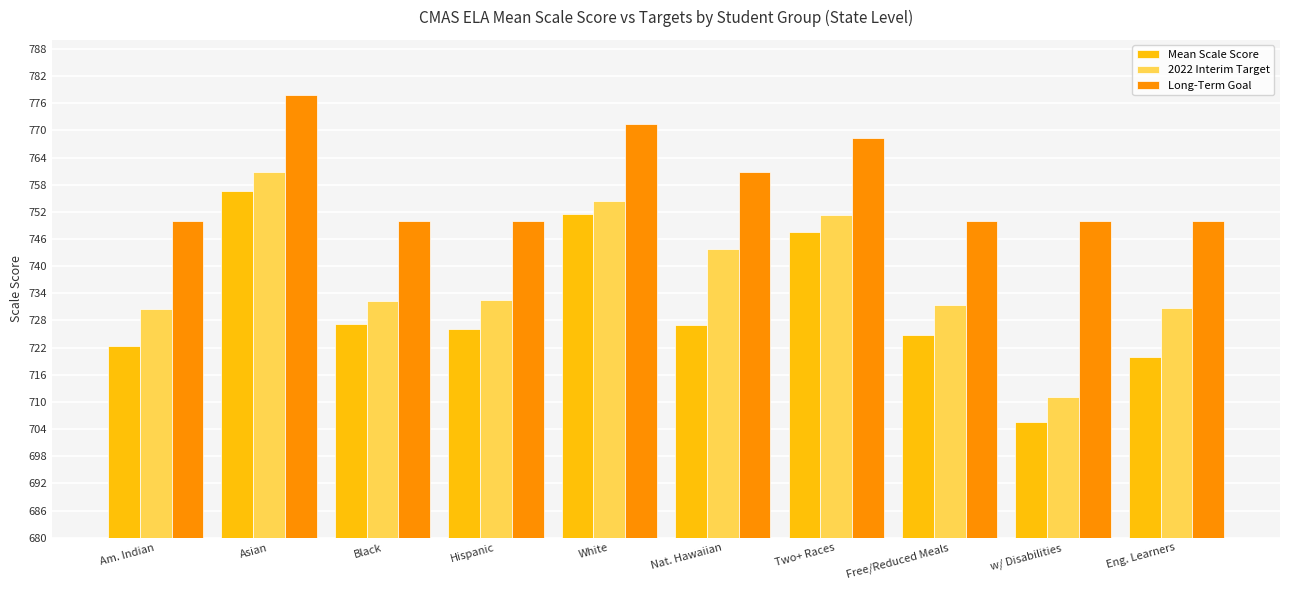

What are all the series names shown in the legend?

Mean Scale Score, 2022 Interim Target, Long-Term Goal